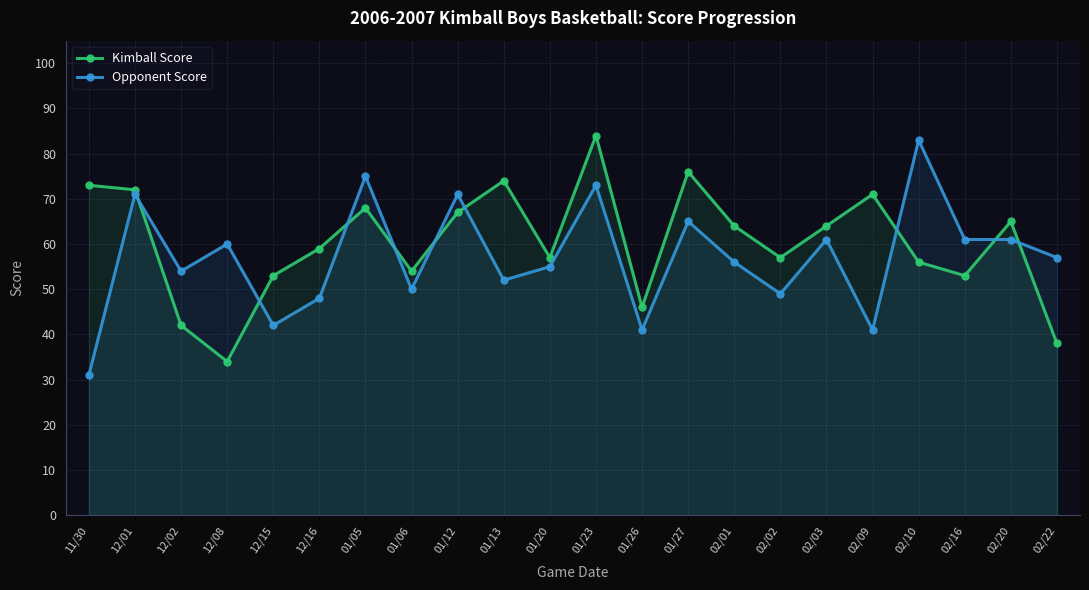

What is the spread (max minus min) of values at 02/09?

30